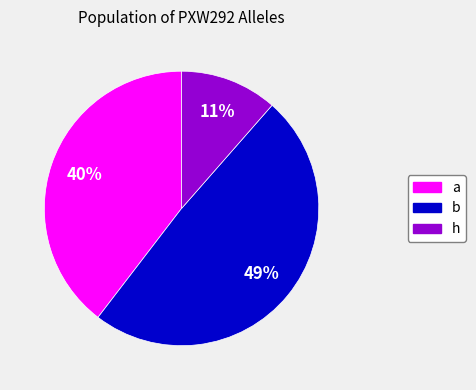

How many slices are in this pie chart?

3